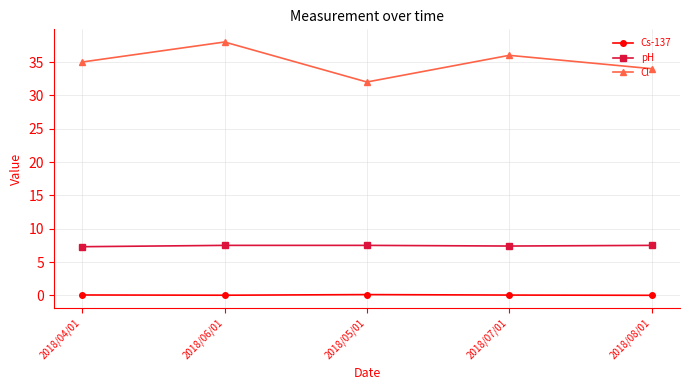

Between 2018/06/01 and 2018/05/01, which series saw the biggest shift?

Cl